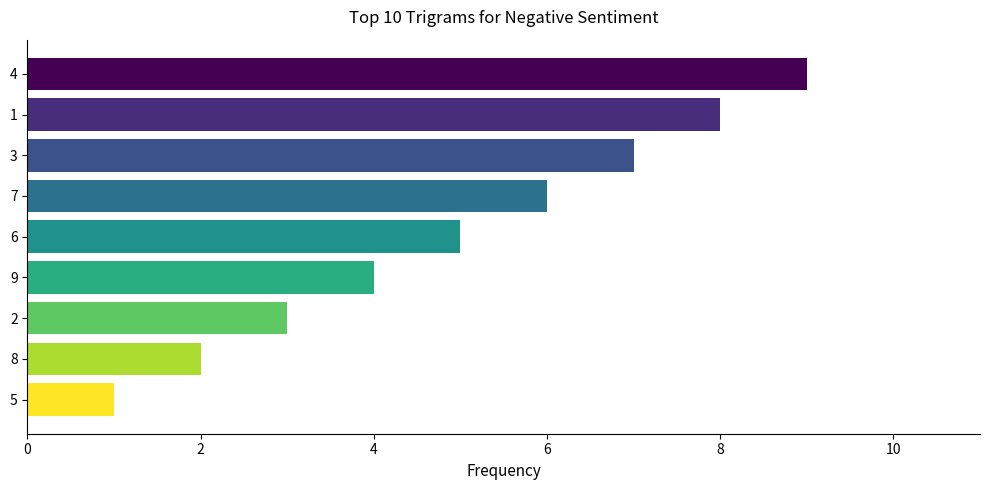

True or false: the data shows 5 at 6.

True